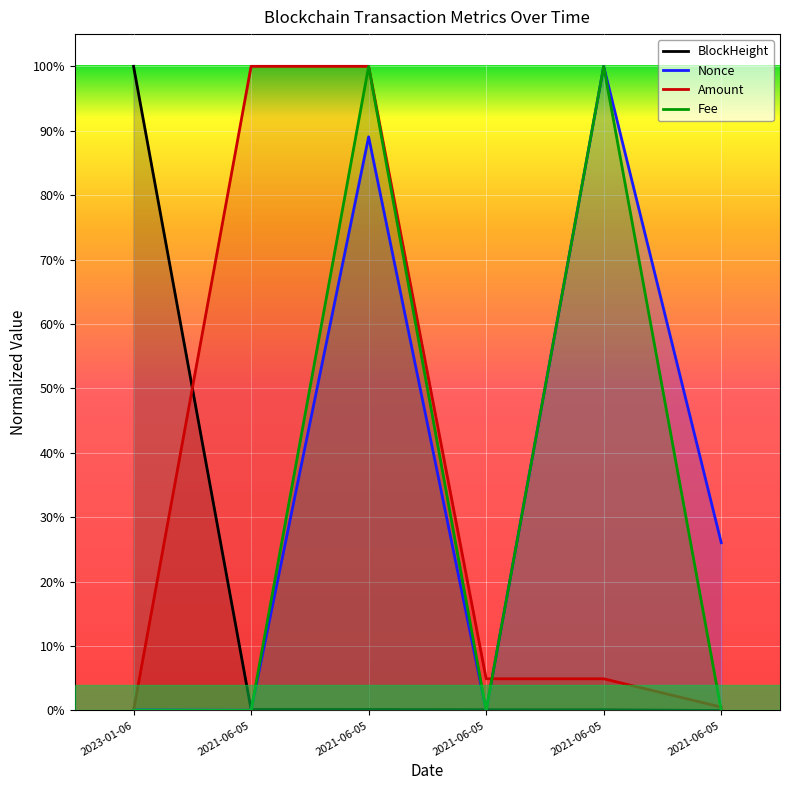

Rank the series at 2023-01-06 from lowest to highest value.

Amount, Fee, Nonce, BlockHeight